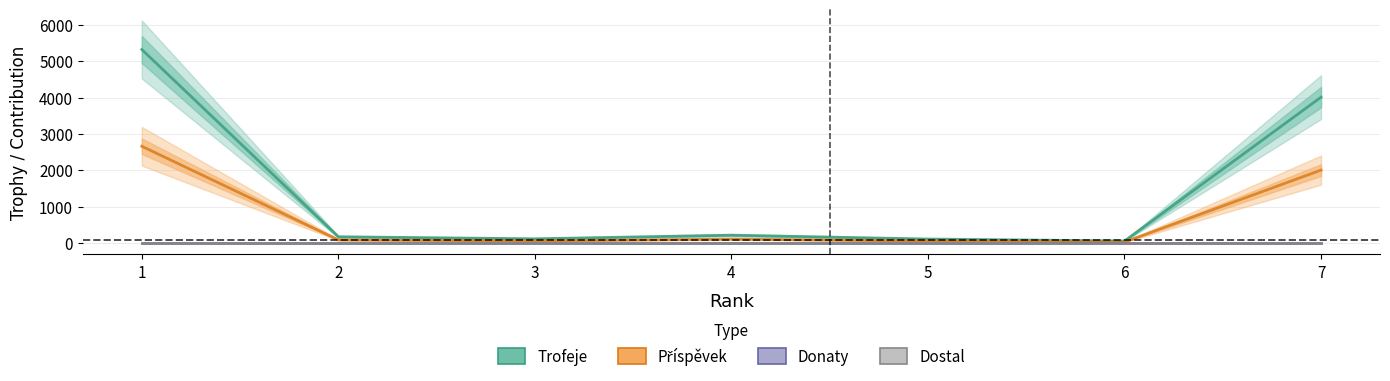

How many interior local valleys does the Trofeje series have?

2